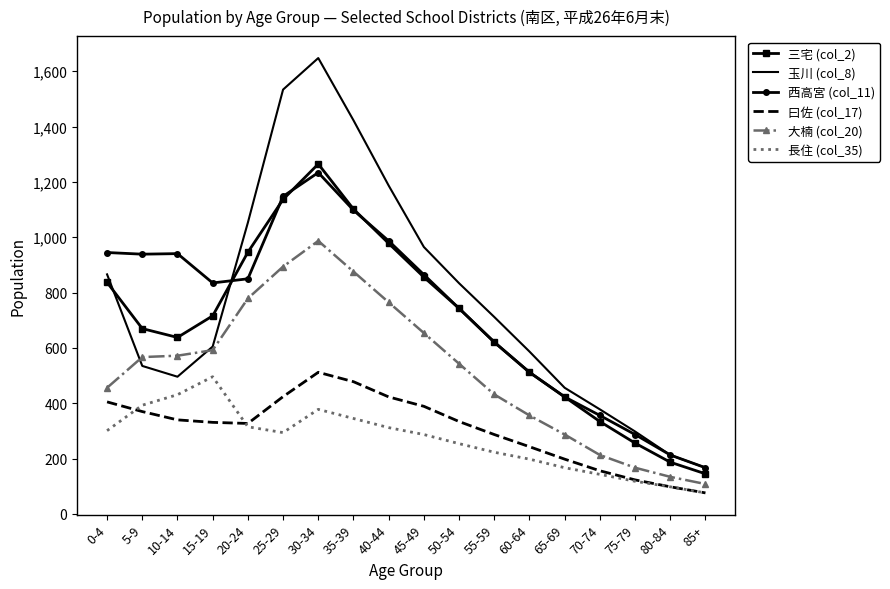

The 三宅 (col_2) series shows 670 at 5-9. True or false?

True